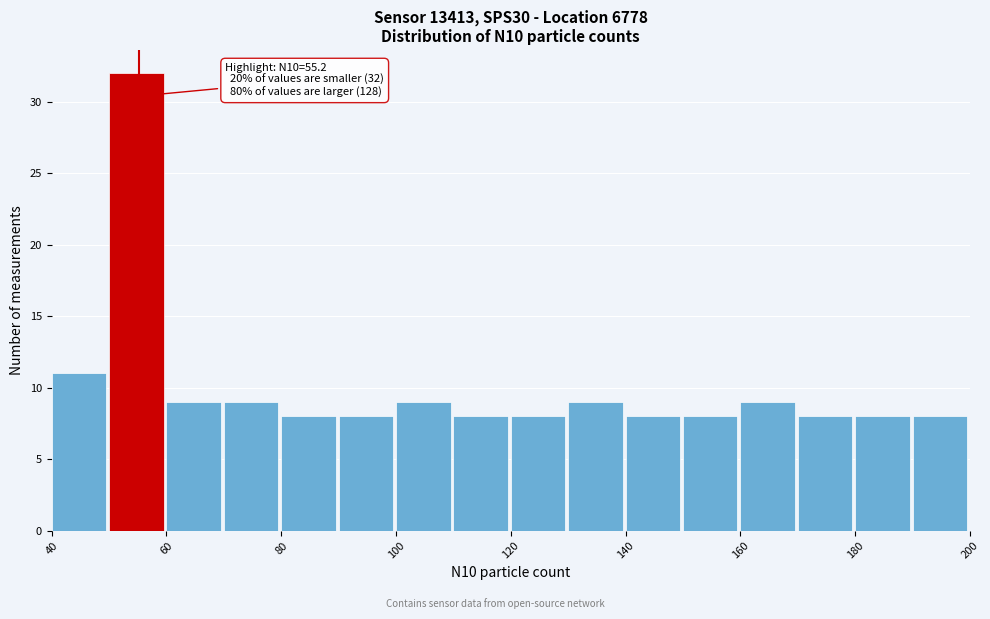

Which range on the x-axis has the tallest bar?

50 to 60